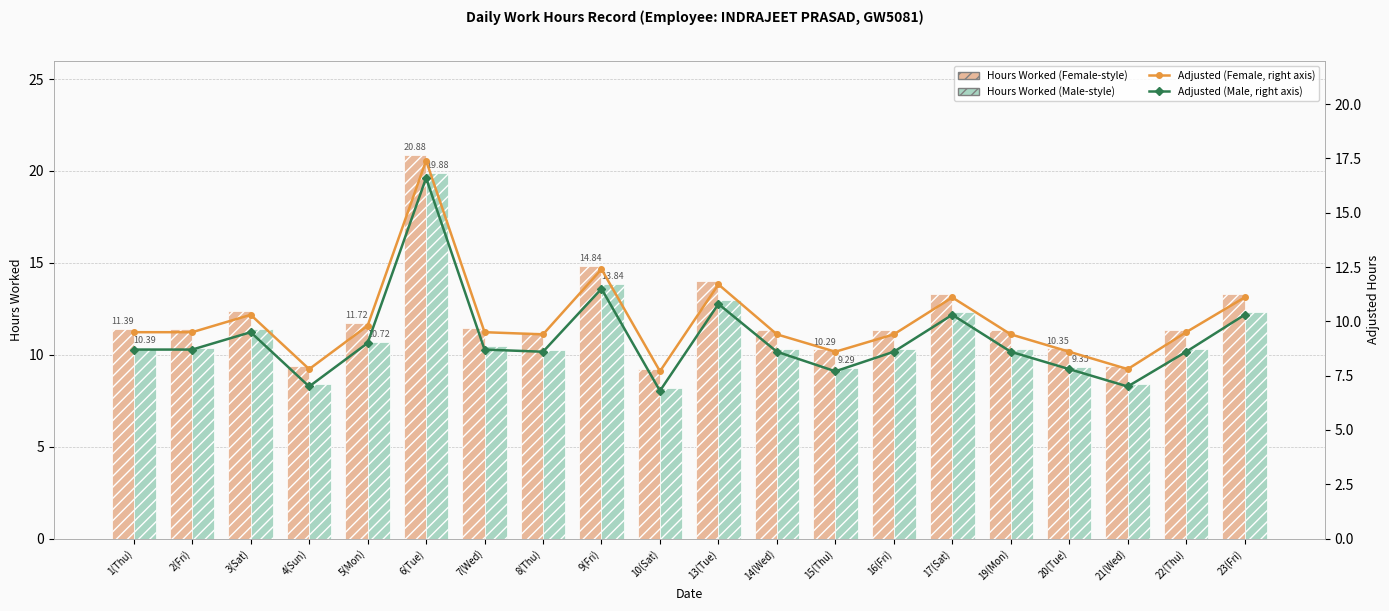

At which label does Hours Worked (Male-style) reach its minimum?

10(Sat)